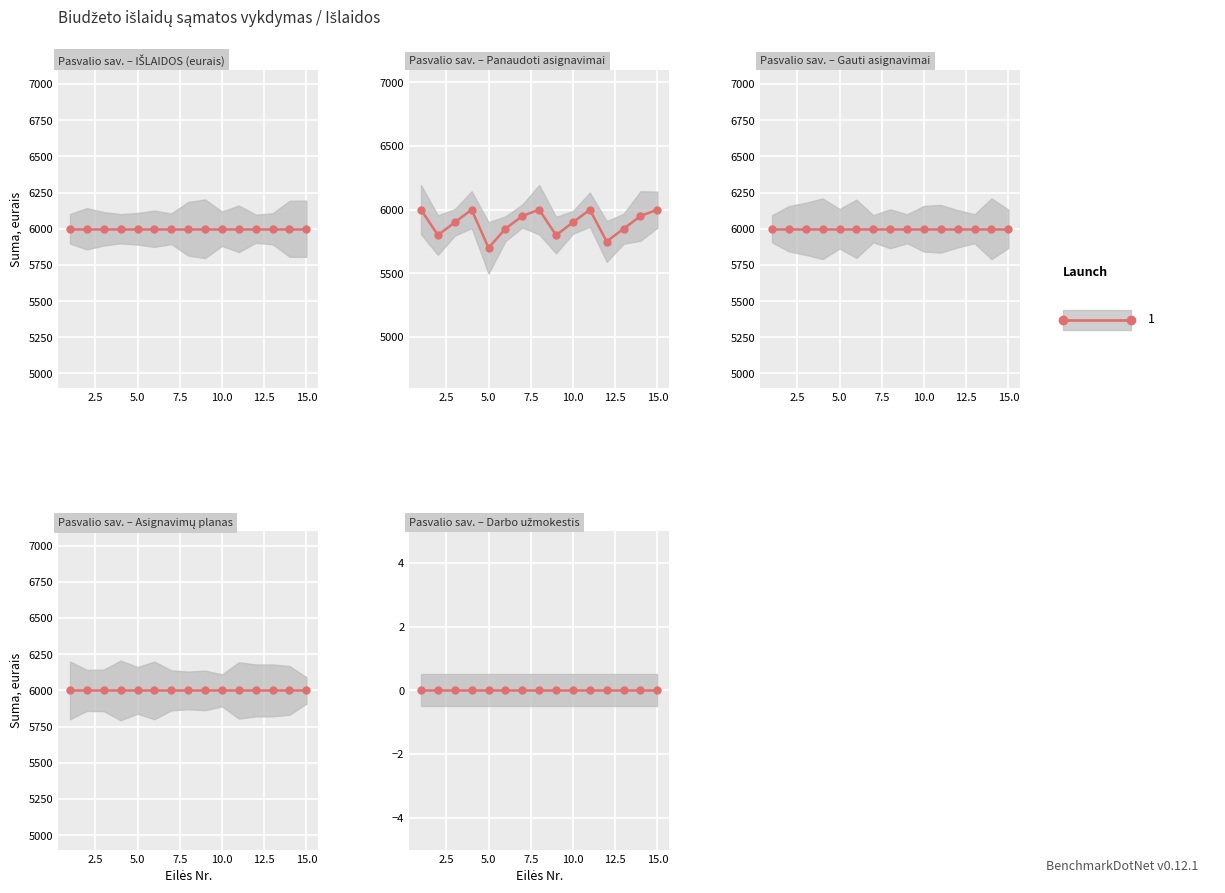

Reading right to left, what are all the values shown in this chart?

IŠLAIDOS: 6000	6000	6000	6000	6000	6000	6000	6000	6000	6000	6000	6000	6000	6000	6000
Darbo užmokestis: 0	0	0	0	0	0	0	0	0	0	0	0	0	0	0
Panaudoti asignavimai: 6000	5950	5850	5750	6000	5900	5800	6000	5950	5850	5700	6000	5900	5800	6000
Gauti asignavimai: 6000	6000	6000	6000	6000	6000	6000	6000	6000	6000	6000	6000	6000	6000	6000
Asignavimų planas: 6000	6000	6000	6000	6000	6000	6000	6000	6000	6000	6000	6000	6000	6000	6000